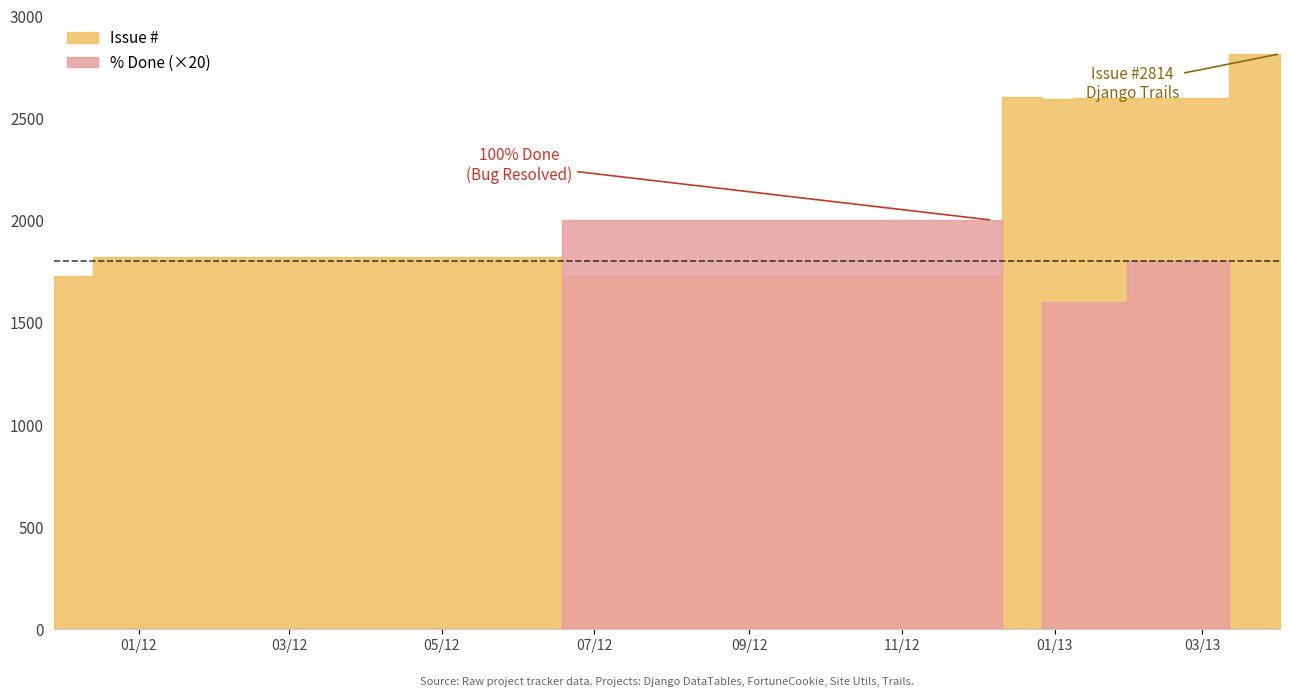

Where is % Done nearest to the value 50?

2013-01-08